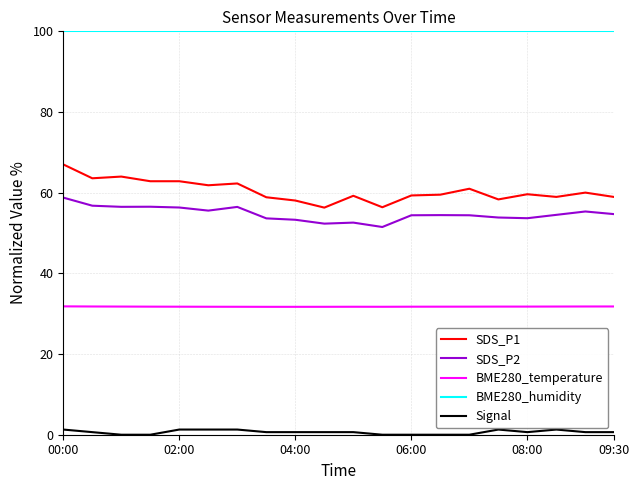

True or false: BME280_humidity and BME280_temperature intersect in this chart.

False